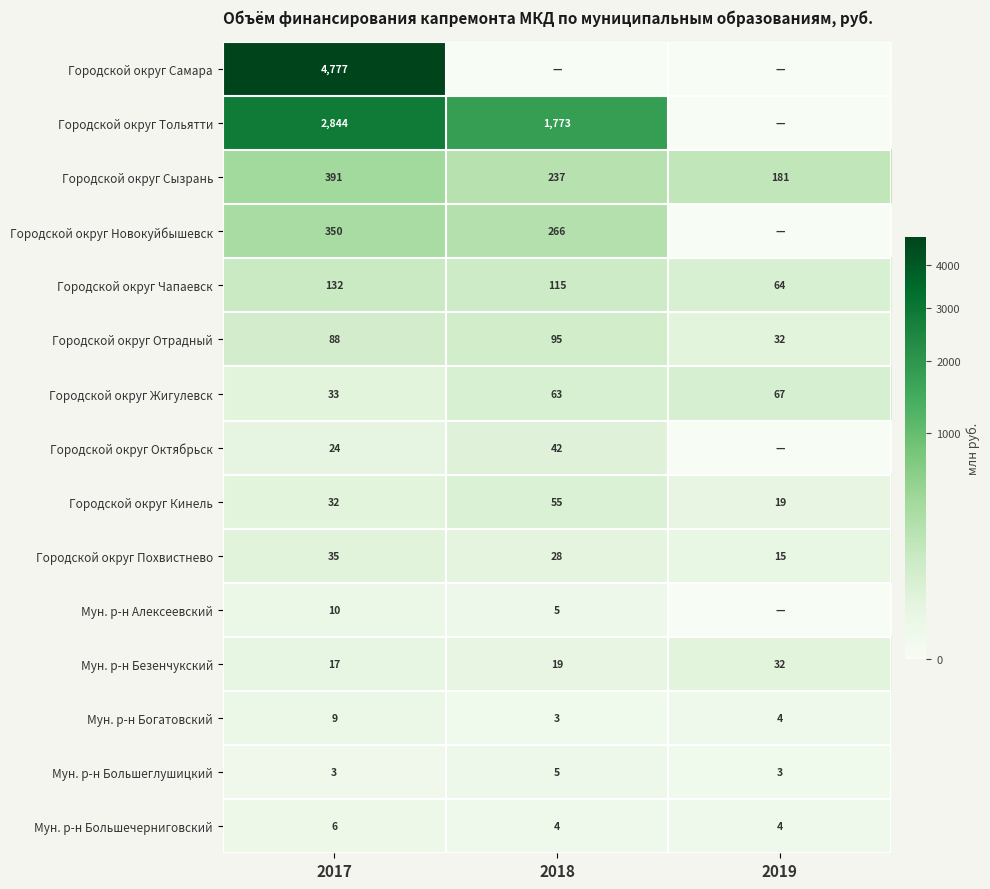

Between 2018 and 2019, which is larger?

2018